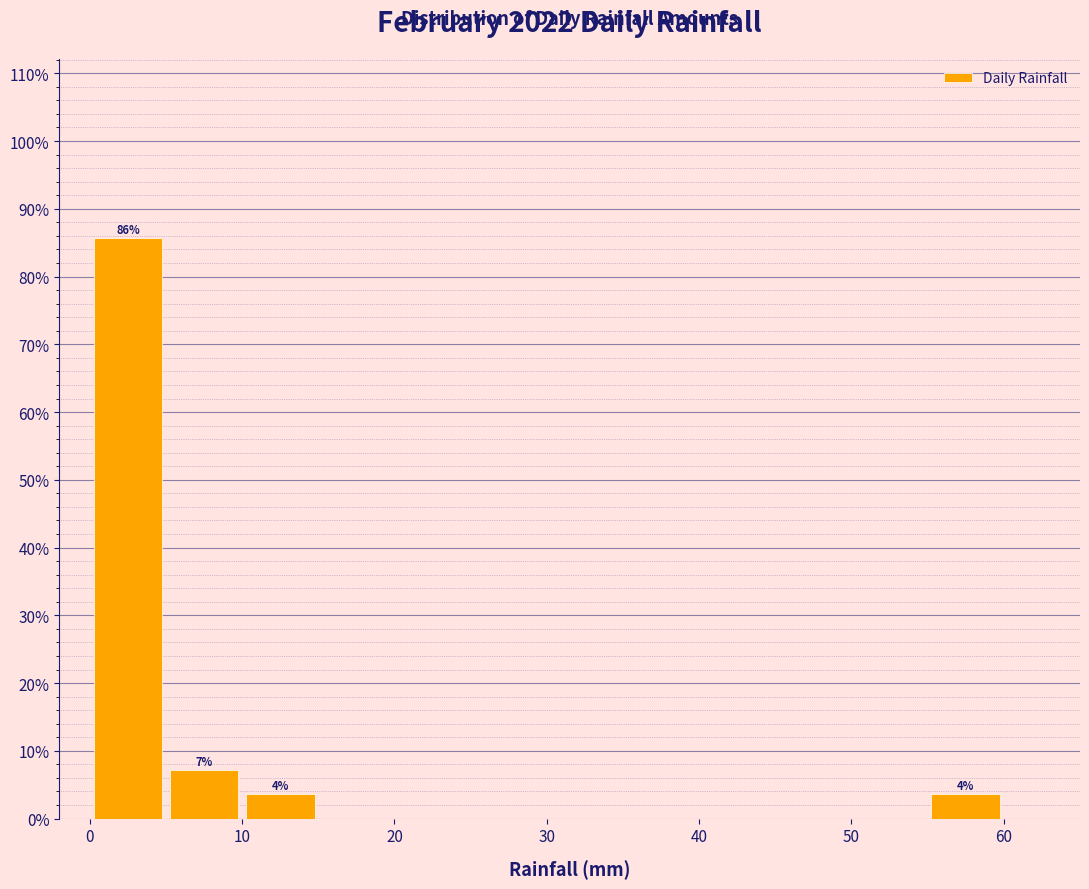

Which range on the x-axis has the tallest bar?

0 to 5